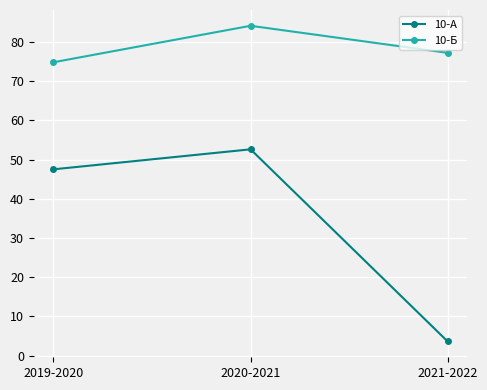

List the series in order of their peak value, lowest first.

10-А, 10-Б